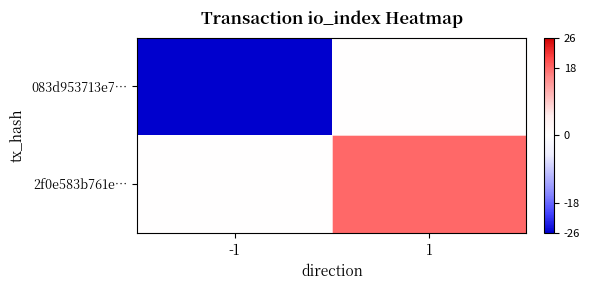

Reading right to left, list all the values displayed in this chart.

083d953713e7…: 1=0	-1=-26
2f0e583b761e…: 1=18	-1=0